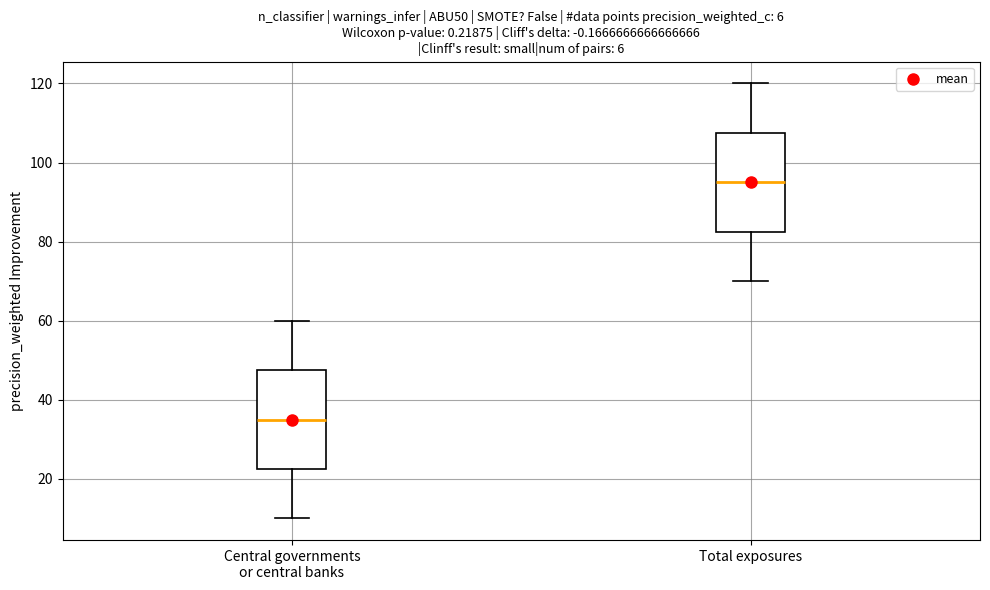

Which box's median line is the highest?

Total exposures